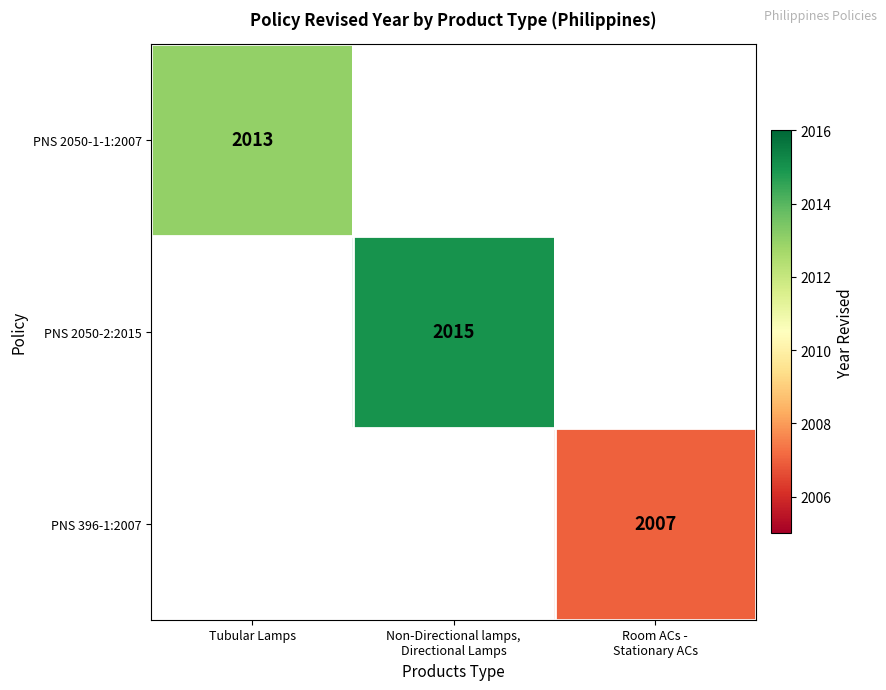

How many positive values does the PNS 396-1:2007 series have?

1